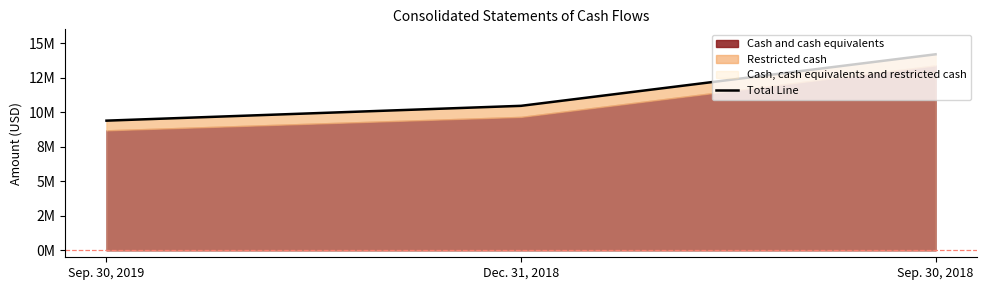

How many values are below 10463000?

1